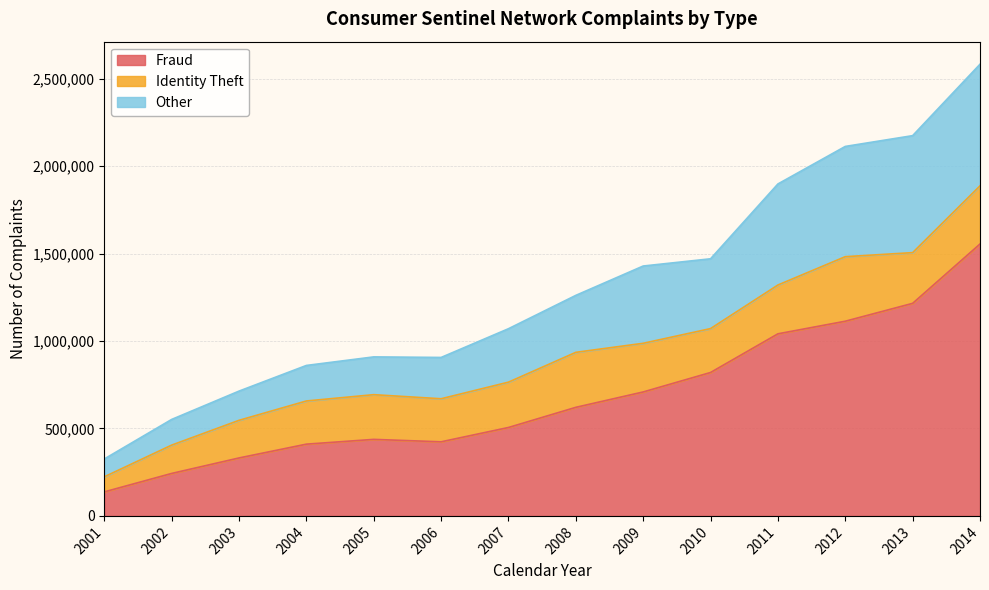

In Other, how many points are lower than both neighbors (excluding endpoints)?

1